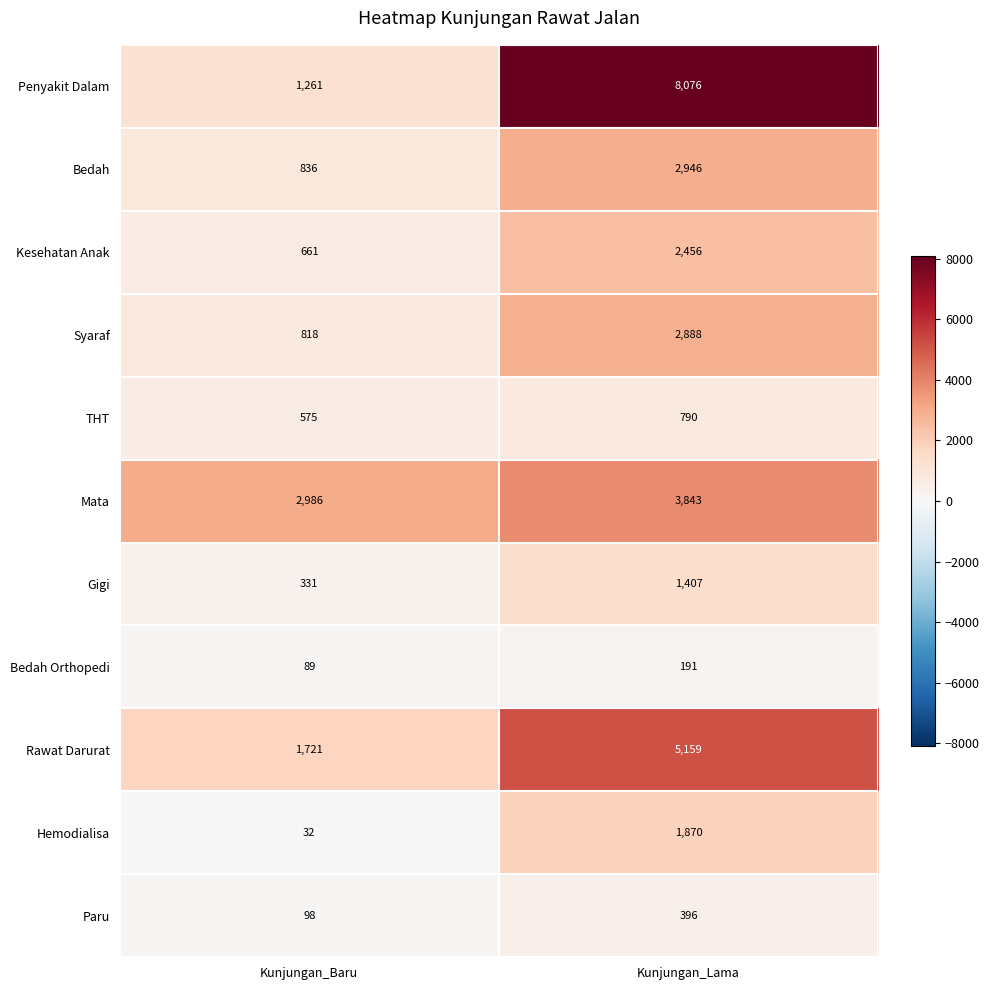

How many categories are shown in the chart?

2